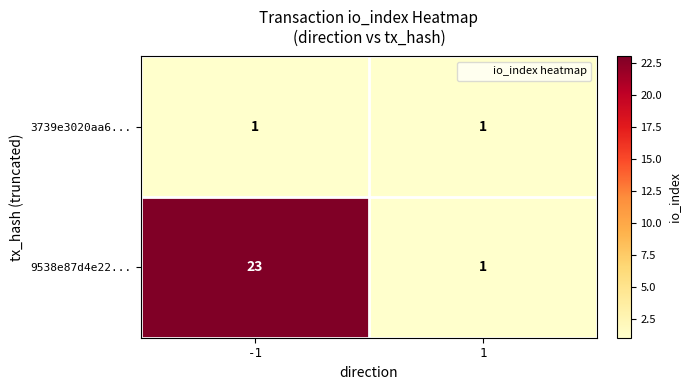

What is the difference between the maximum and minimum values in the 9538e87d4e22... series?

22